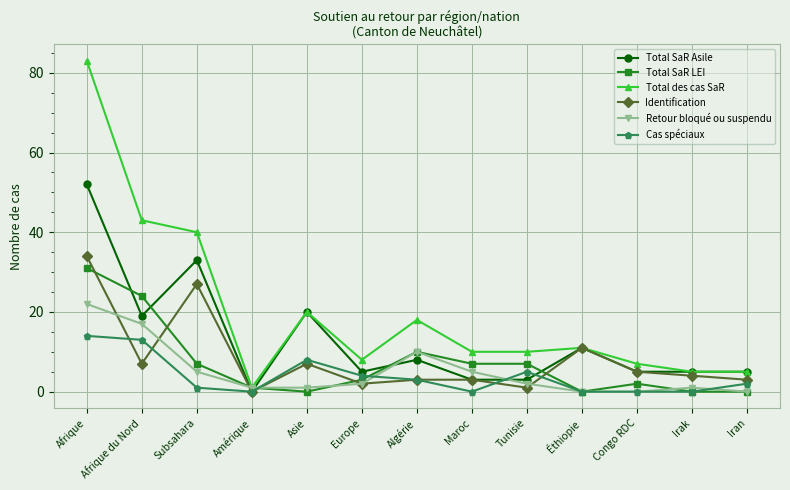

How many categories are shown in the chart?

13